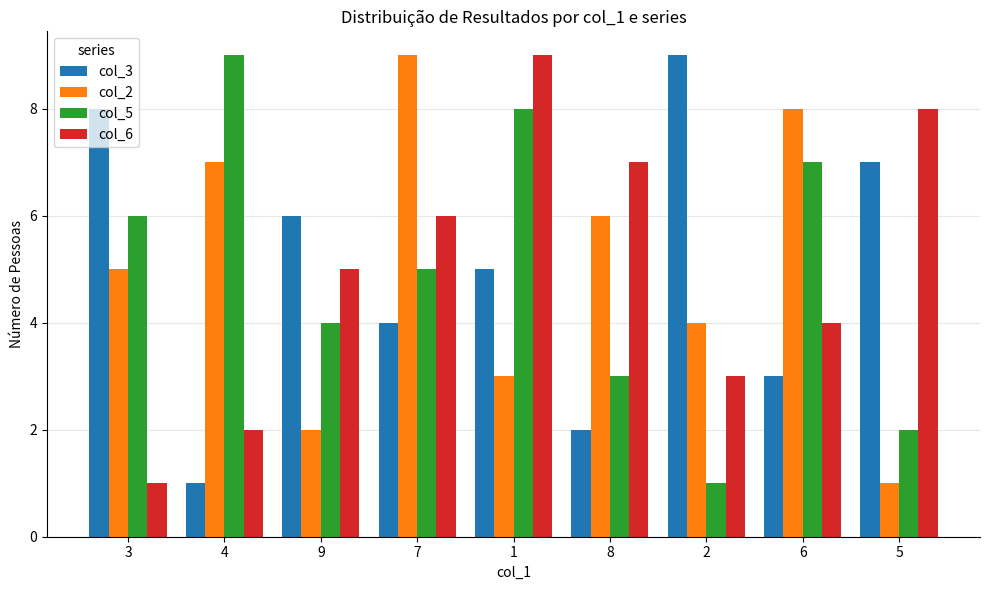

What is the total value across all series at 4?

19